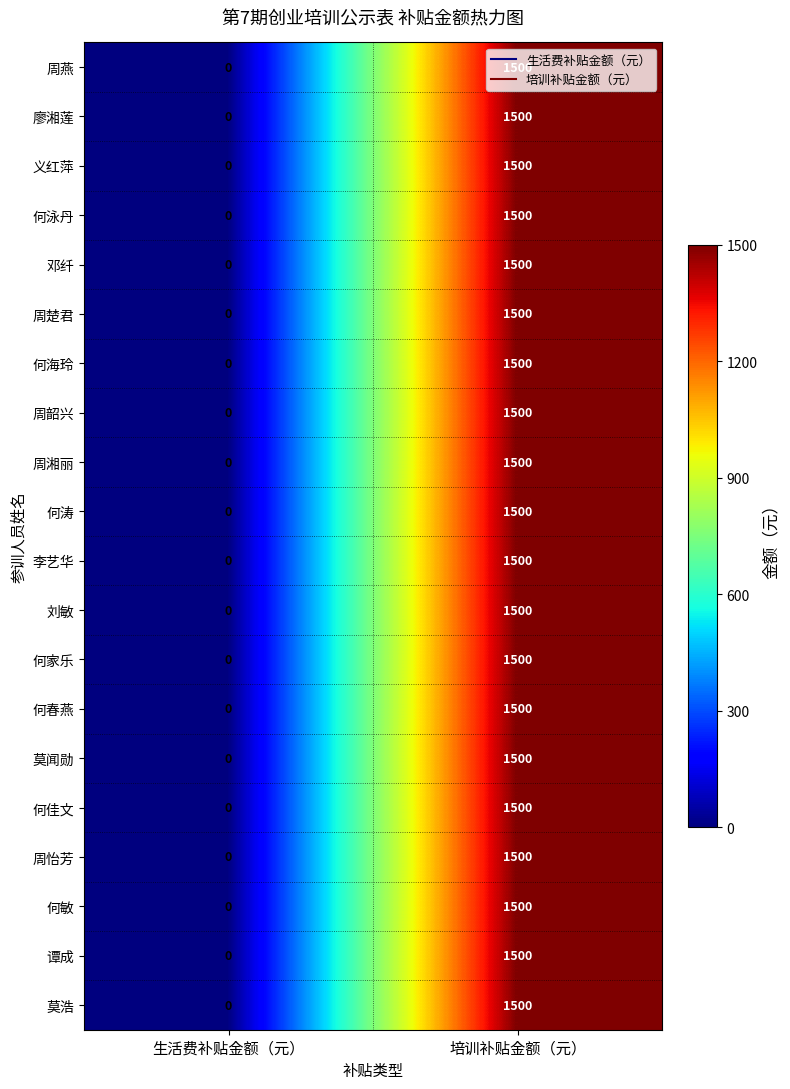

Rank the categories by 义红萍 value from highest to lowest.

培训补贴金额（元）, 生活费补贴金额（元）